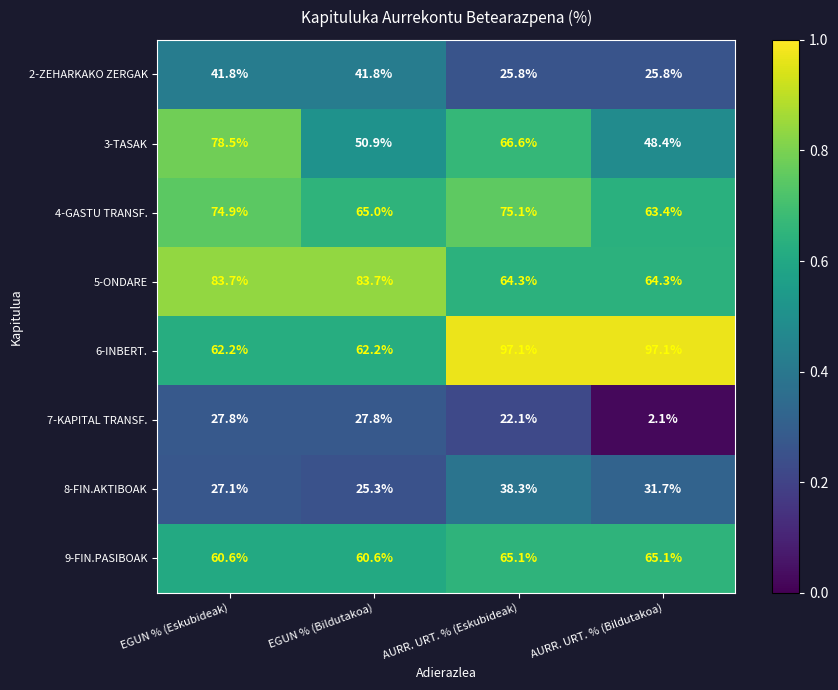

What is the sum of the 4-GASTU TRANSF. values at EGUN % (Eskubideak) and AURR. URT. % (Bildutakoa)?

138.3